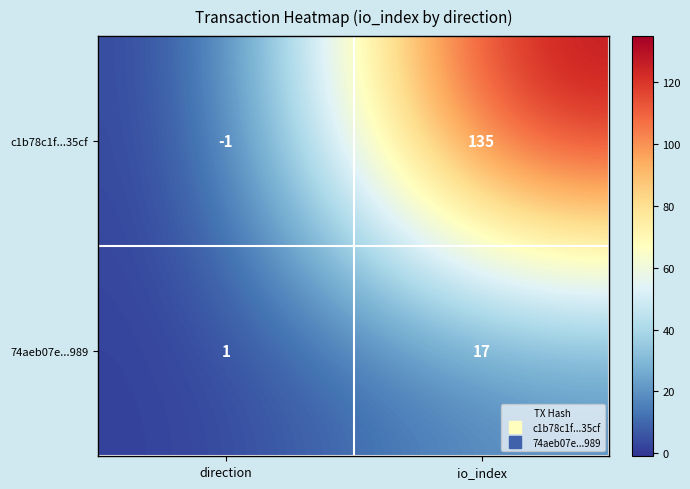

At which label does c1b78c1f...35cf reach its minimum?

direction